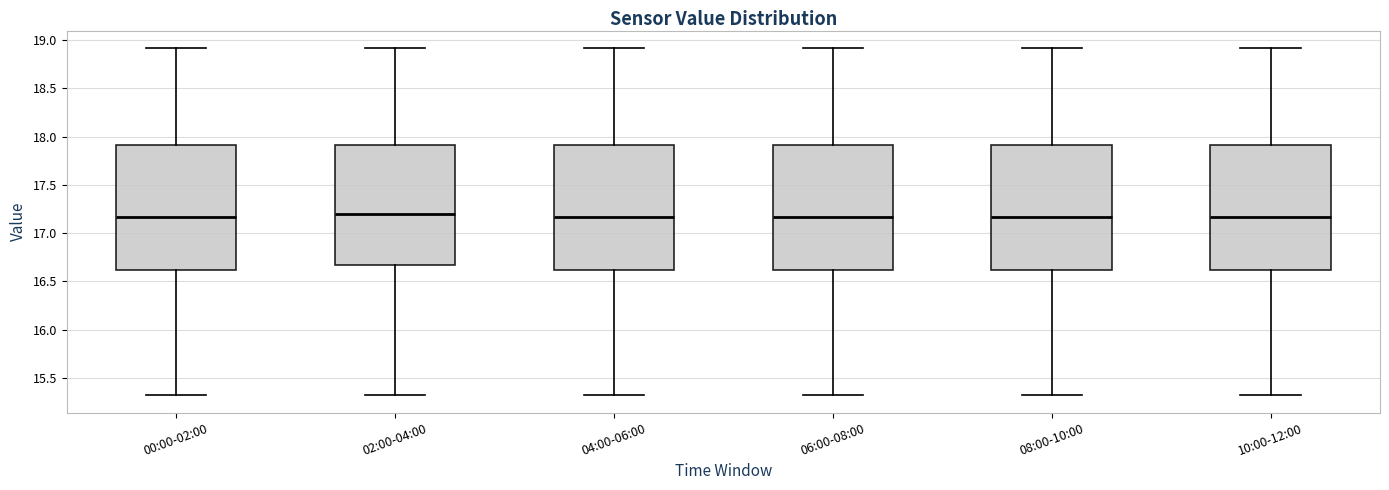

Reading left to right, read every box against the y-axis: the position of its median line, the range the box covers, and the ends of its whiskers. The values are not printed on the chart, so give them approximately, as read against the axis.

00:00-02:00: median 17.15, box 16.60 to 17.90, whiskers 15.30 to 18.90
02:00-04:00: median 17.20, box 16.65 to 17.90, whiskers 15.30 to 18.90
04:00-06:00: median 17.15, box 16.60 to 17.90, whiskers 15.30 to 18.90
06:00-08:00: median 17.15, box 16.60 to 17.90, whiskers 15.30 to 18.90
08:00-10:00: median 17.15, box 16.60 to 17.90, whiskers 15.30 to 18.90
10:00-12:00: median 17.15, box 16.60 to 17.90, whiskers 15.30 to 18.90